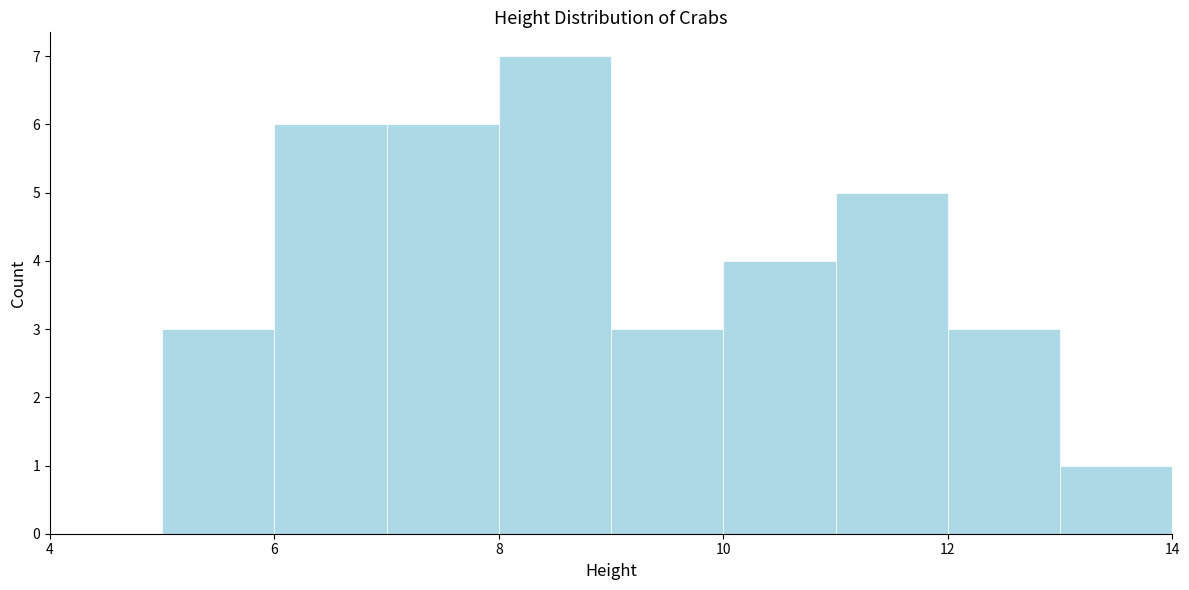

Reading left to right, list every bar in this chart as the range it spans on the x-axis followed by its height. The values are not printed on the chart, so give them approximately, as read against the axis.

4 to 5: 0
5 to 6: 3
6 to 7: 6
7 to 8: 6
8 to 9: 7
9 to 10: 3
10 to 11: 4
11 to 12: 5
12 to 13: 3
13 to 14: 1